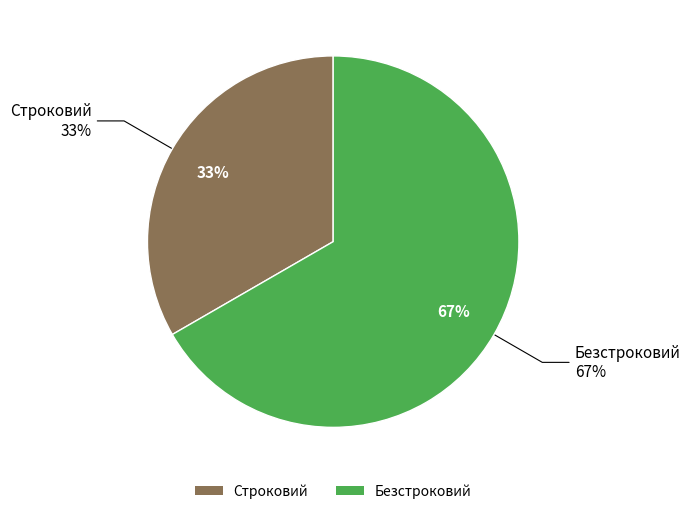

Which category has the biggest portion of the pie?

Безстроковий